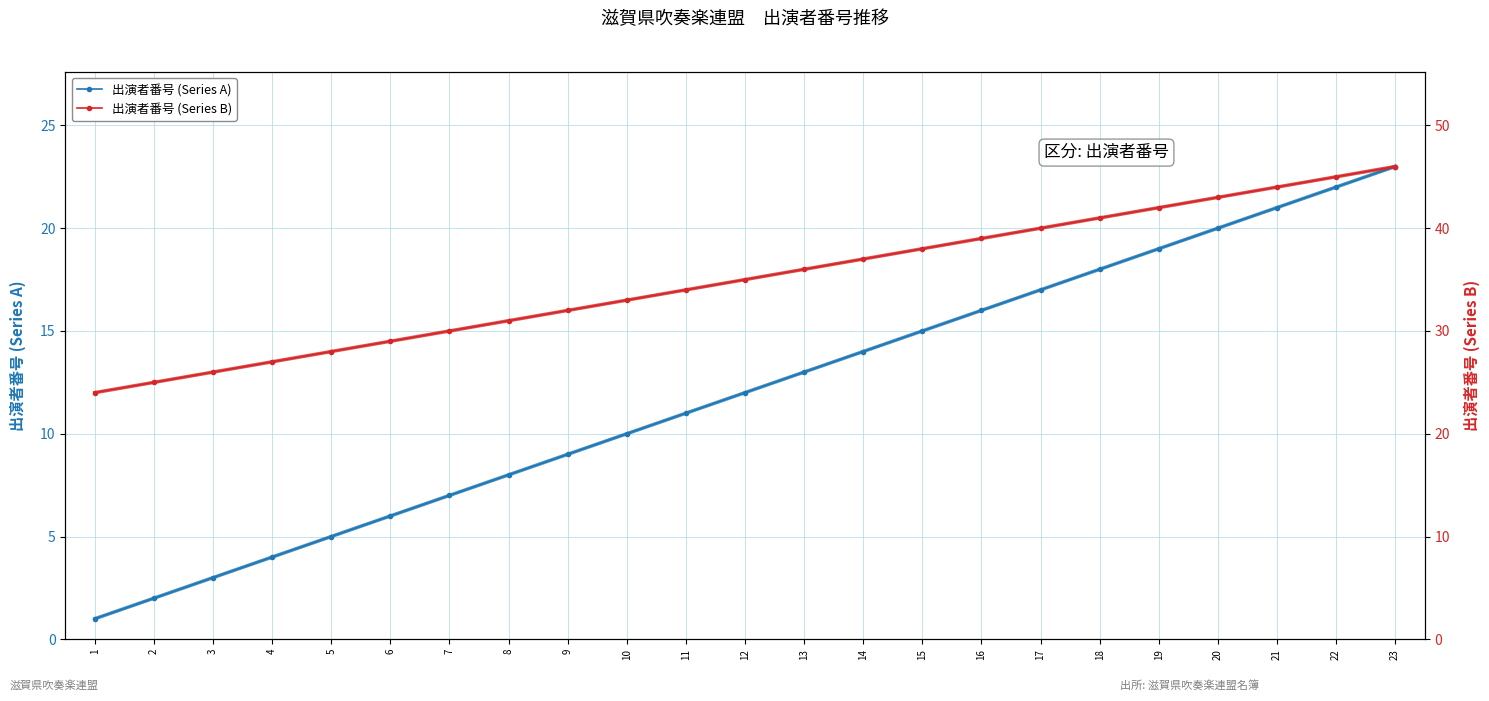

List the series in order of their peak value, highest first.

出演者番号 (Series B), 出演者番号 (Series A)